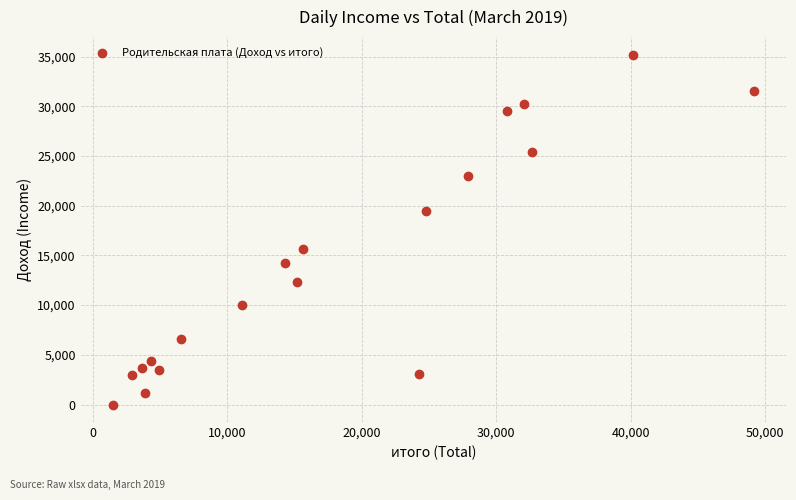

What is the range of X values (max minus min)?

47695.5